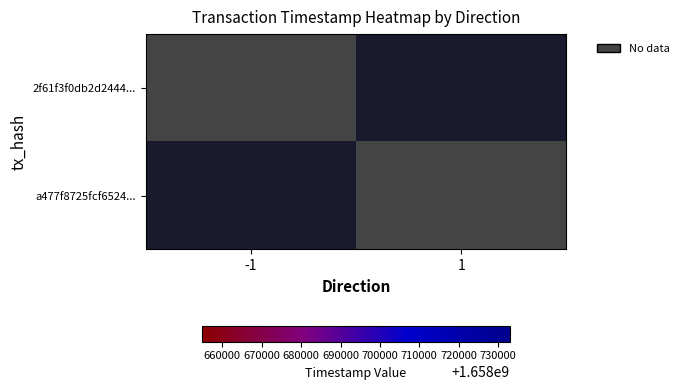

At which label is a477f8725fcf6524... closest to 0?

1